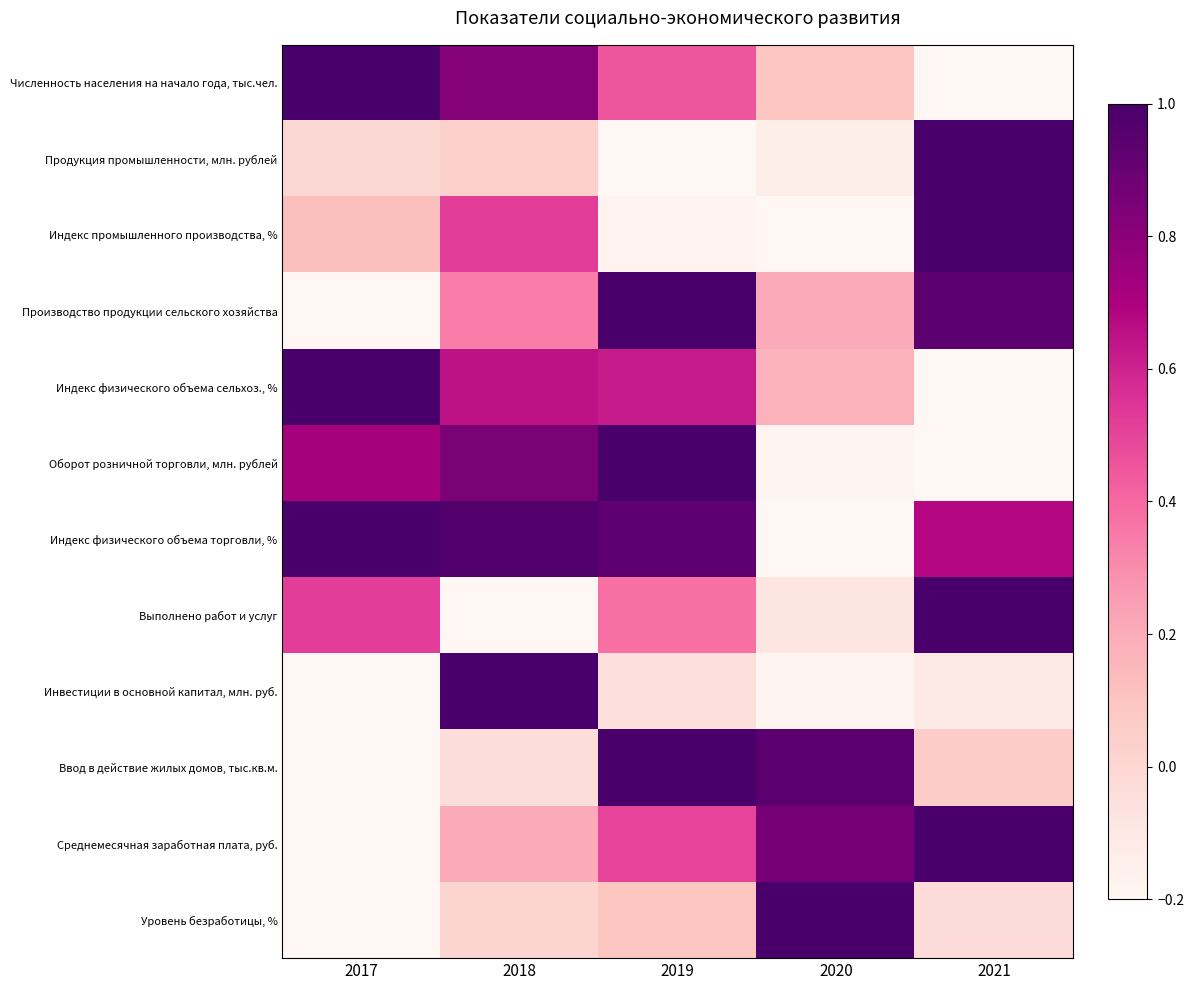

Which label corresponds to the largest value in the chart?

2017